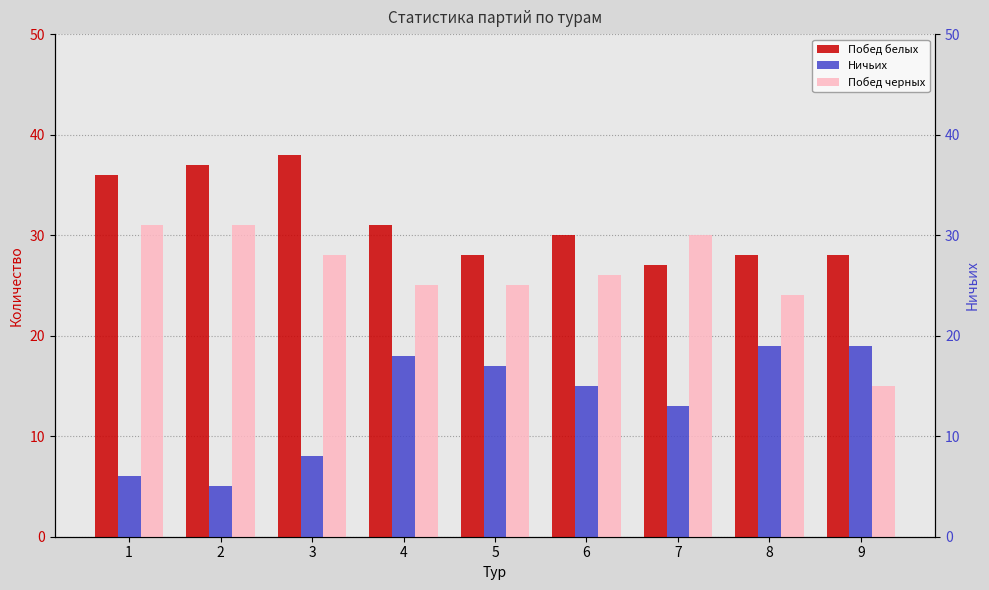

Is it true that Побед белых equals 65 at 2?

False